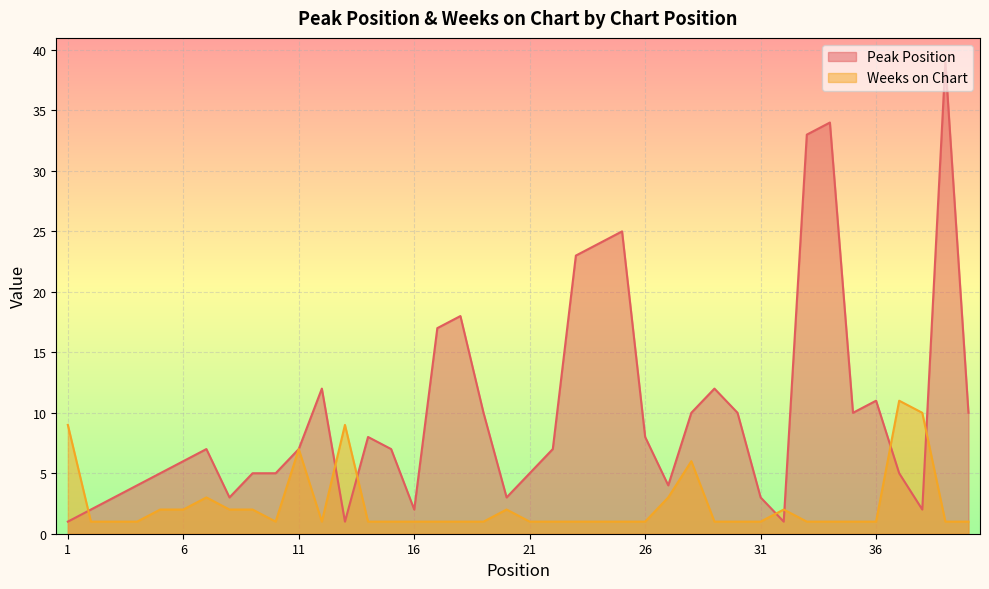

Is it true that Peak Position equals 3 at 12?

False